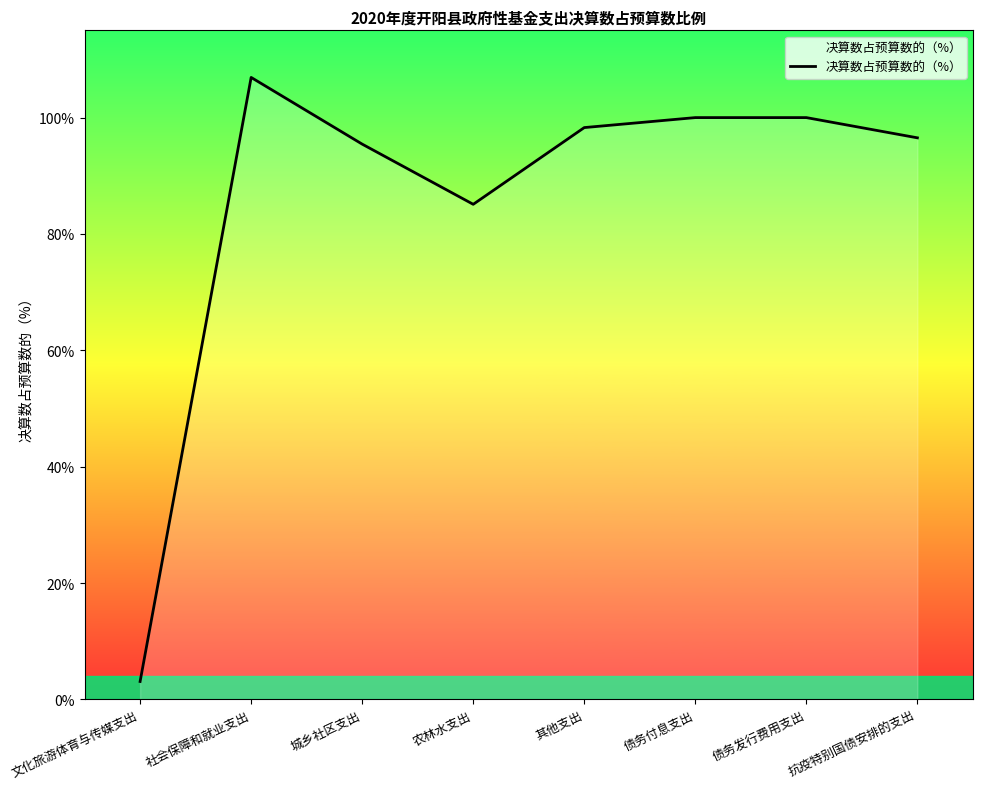

Reading right to left, transcribe all the data shown in this chart.

1.0	1.0	1.0	1.0	0.9	1.0	1.1	0.0